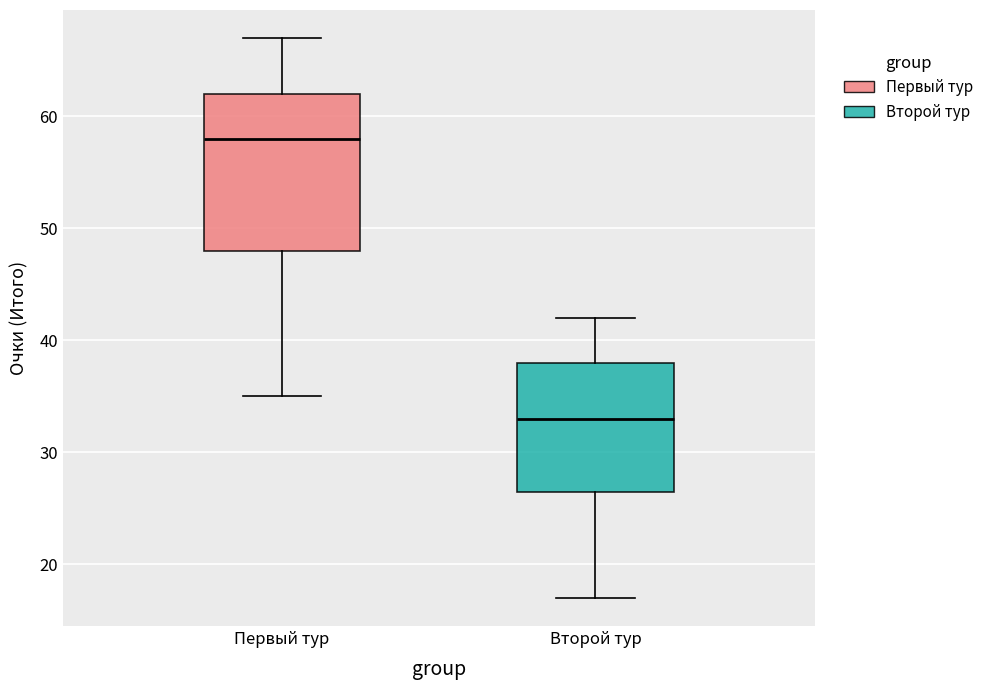

Reading left to right, transcribe this box plot: for each box, give where its median line is, the range the box spans, and where its two whiskers end, as read against the y-axis. The values are not printed on the chart, so give them approximately, as read against the axis.

Первый тур: median 58, box 48 to 62, whiskers 35 to 67
Второй тур: median 33, box 27 to 38, whiskers 17 to 42